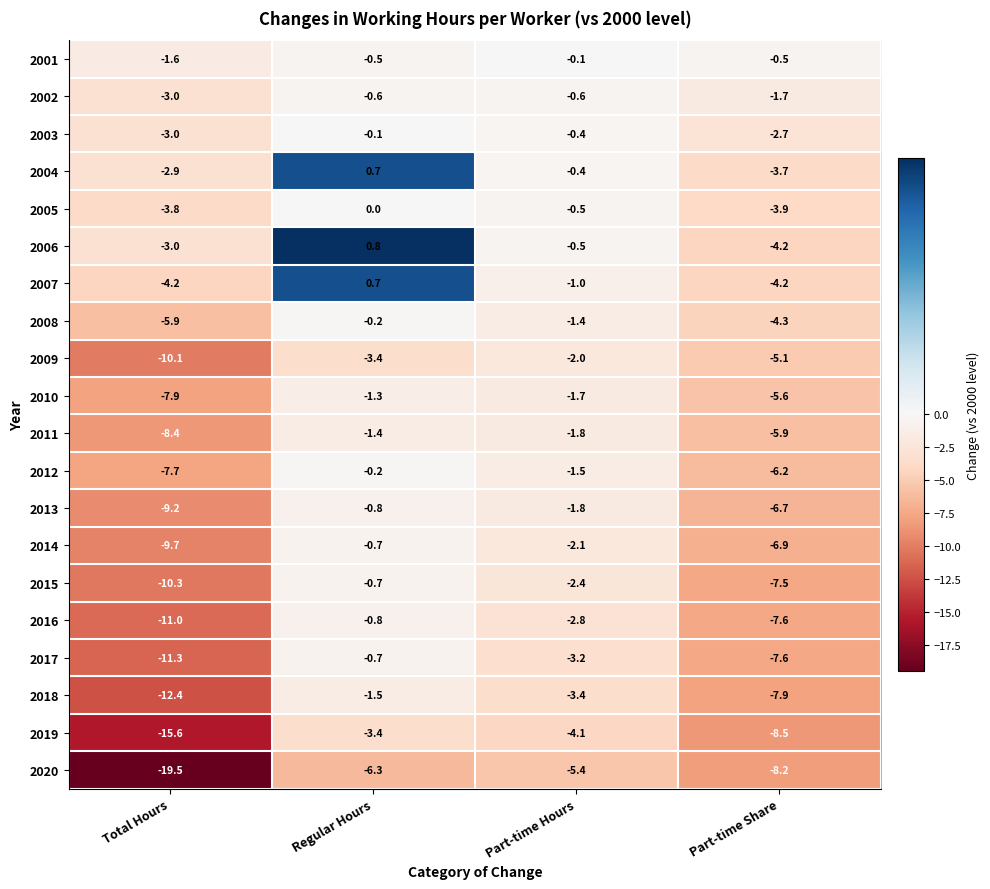

List the labels in order of 2009 value, smallest first.

Total Hours, Part-time Share, Regular Hours, Part-time Hours